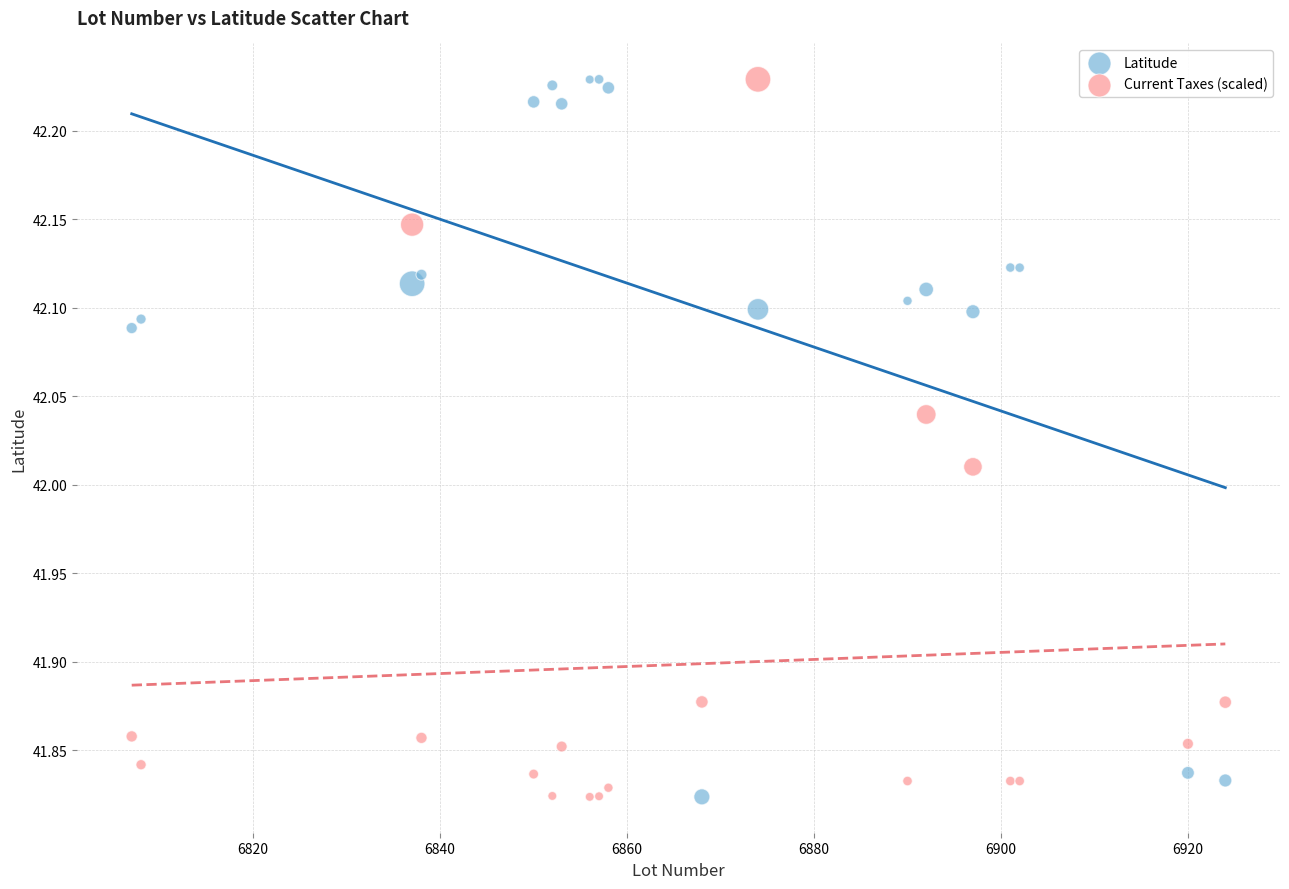

What is the X range (max minus min) for the scatter plot?

117.0